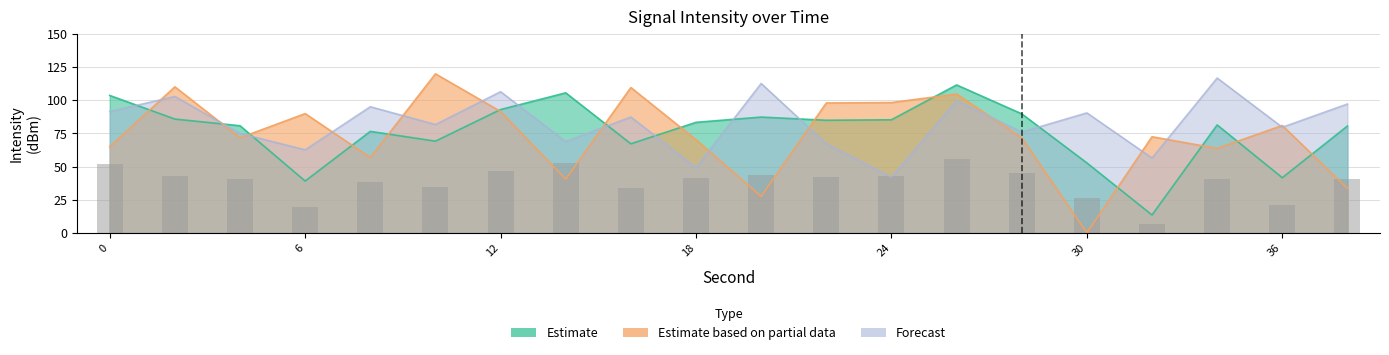

List the series in order of their overall mean, lowest first.

Estimate based on partial data, Estimate, Forecast